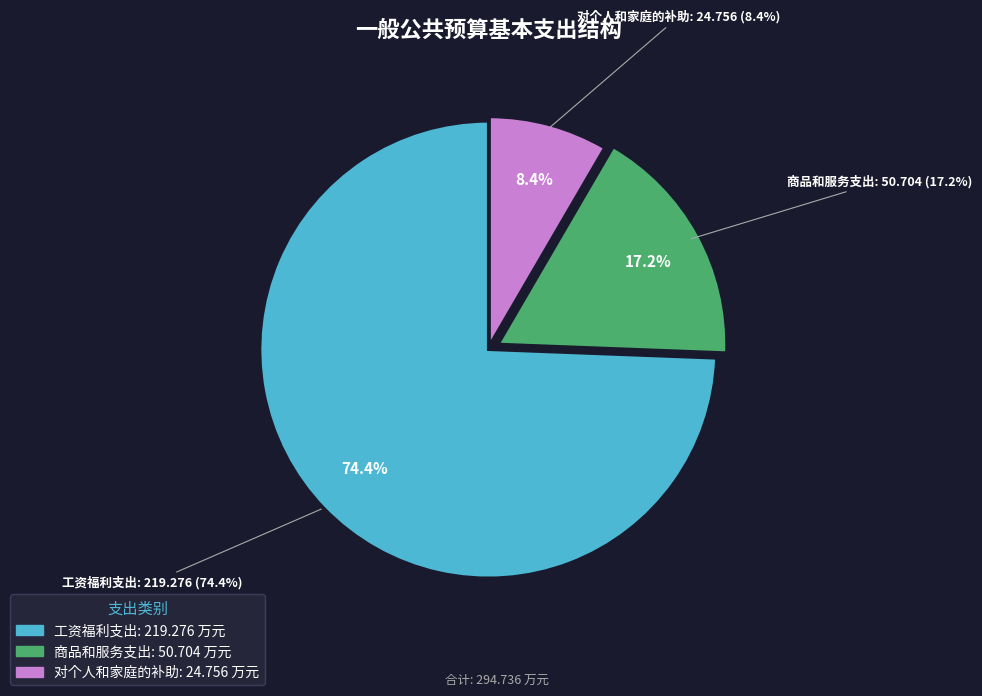

What percentage is NOT represented by 工资福利支出?

25.6%